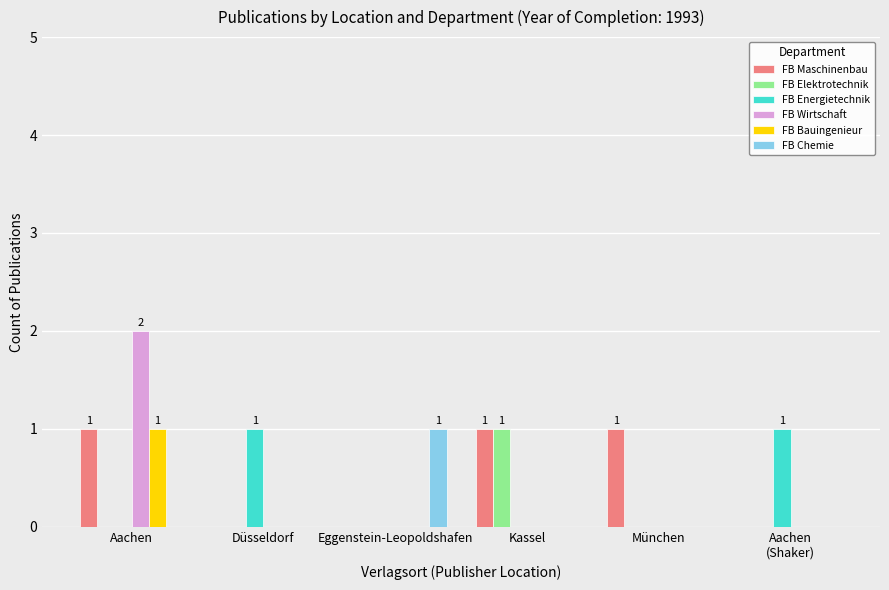

True or false: FB Bauingenieur has a value of 1 at Aachen.

True